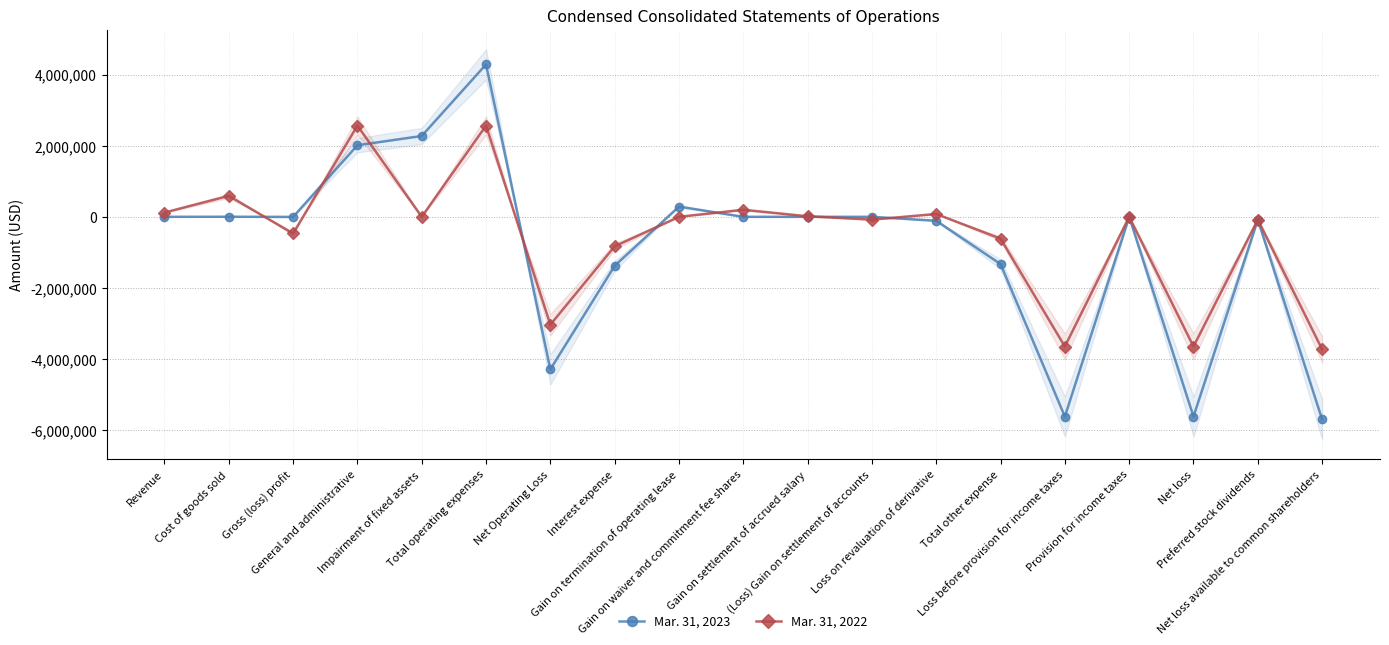

What is the label of the 10th point from the right?

Gain on waiver and commitment fee shares